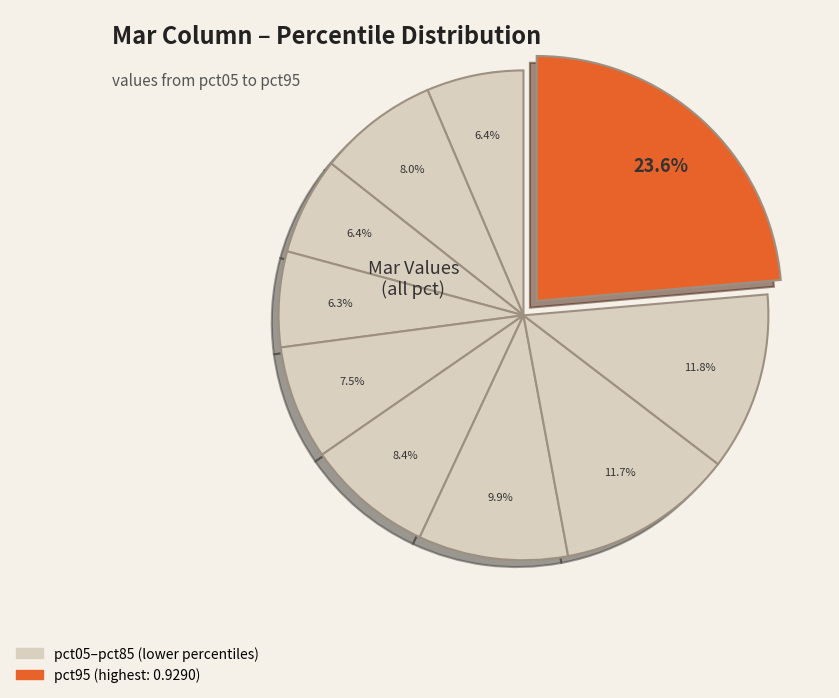

How many slices are in this pie chart?

10